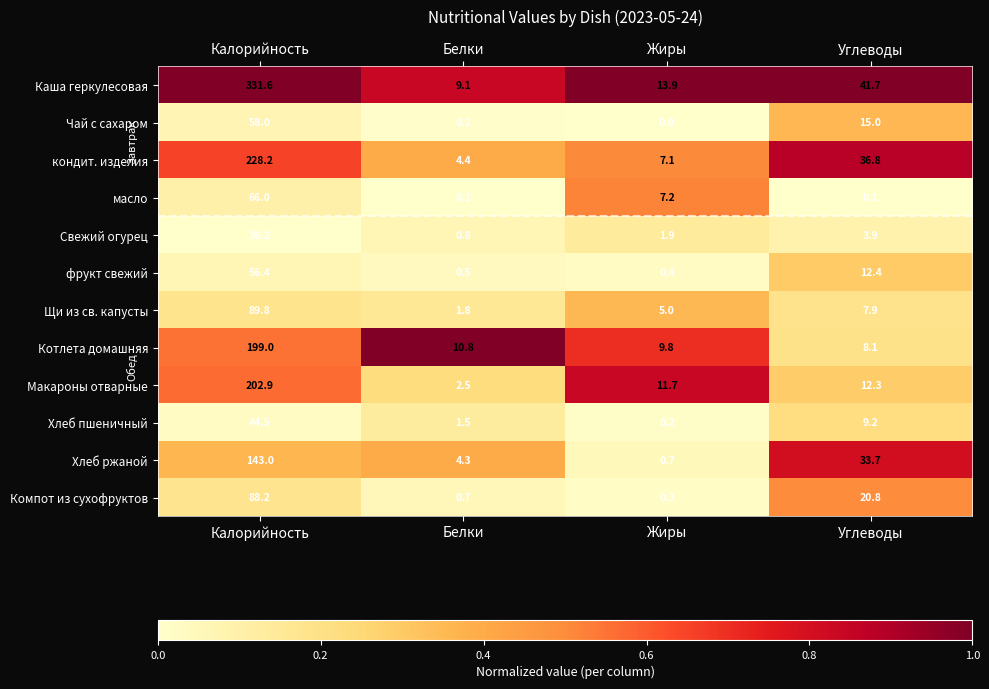

Rank the series by their maximum value, from lowest to highest.

Свежий огурец, Хлеб пшеничный, фрукт свежий, Чай с сахаром, масло, Компот из сухофруктов, Щи из св. капусты, Хлеб ржаной, Котлета домашняя, Макароны отварные, кондит. изделия, Каша геркулесовая